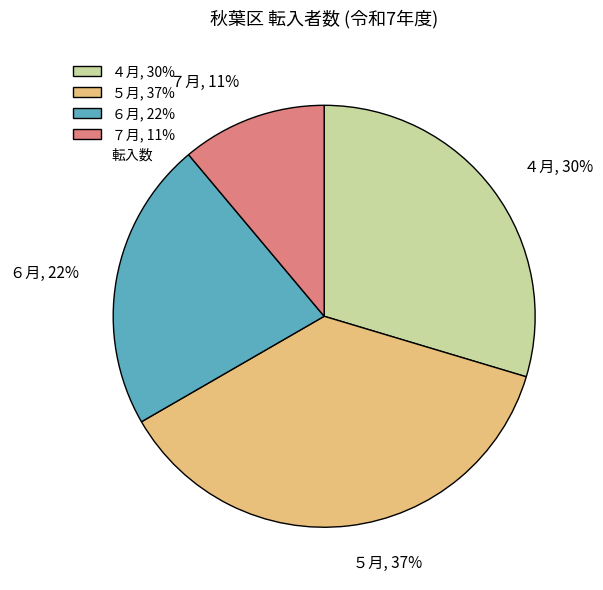

To the nearest percent, what is the difference between the largest and smallest slice percentages?

26%